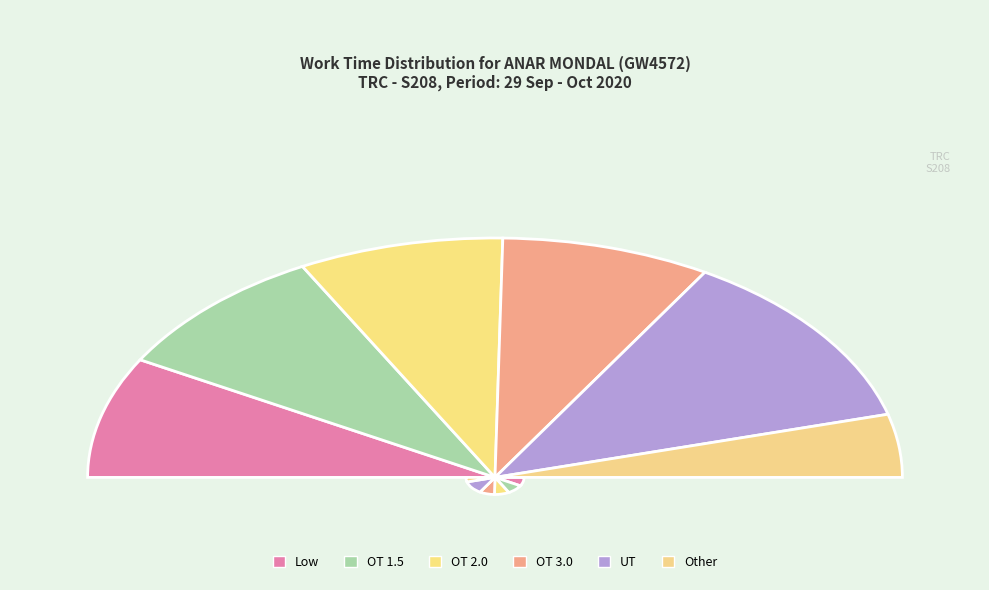

Which slice is the largest?

UT